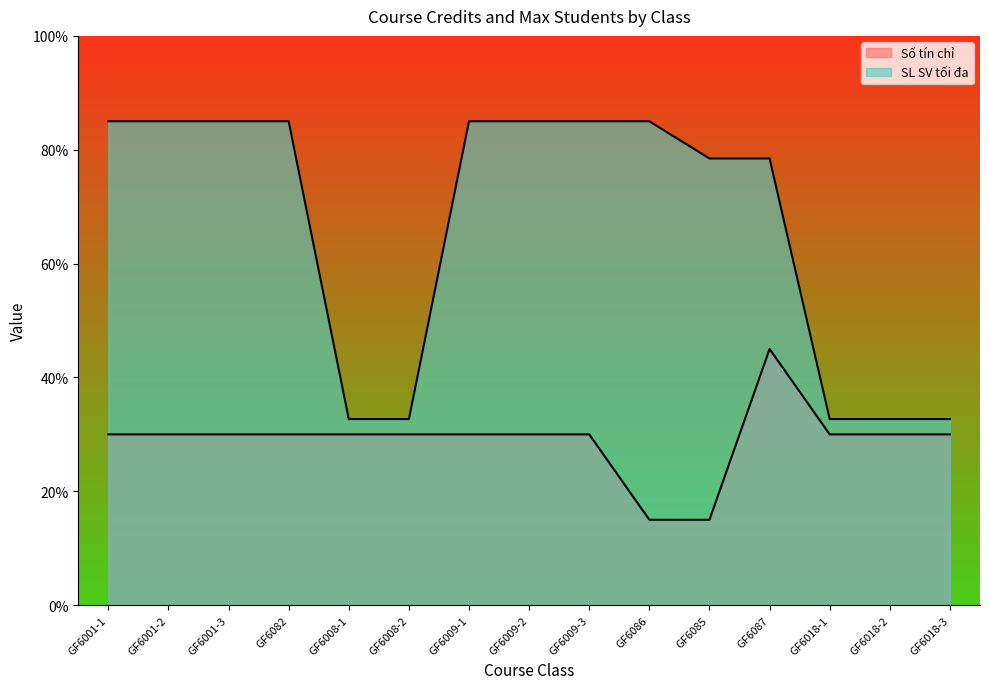

True or false: SL SV tối đa and Số tín chỉ intersect in this chart.

False